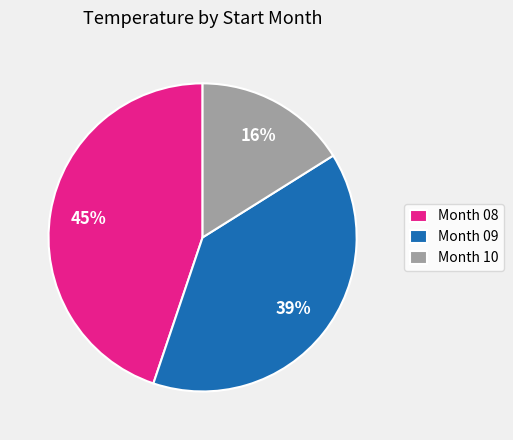

Does Month 08 represent more than half of the total?

No